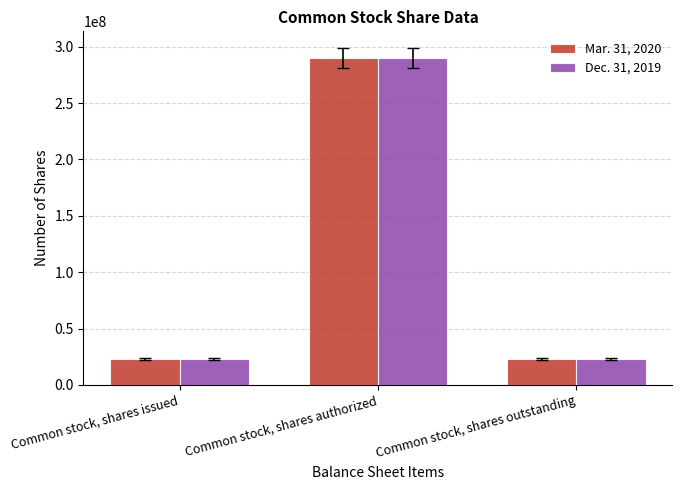

How many bars are there in total?

6